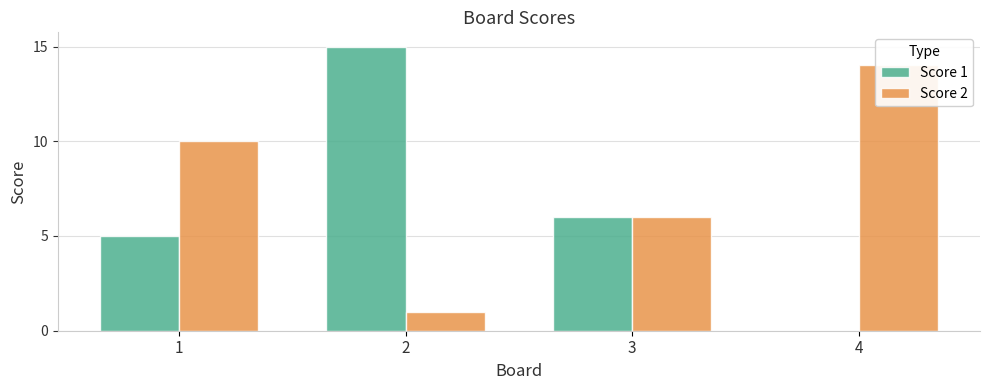

At which category is the sum across all series the highest?

2